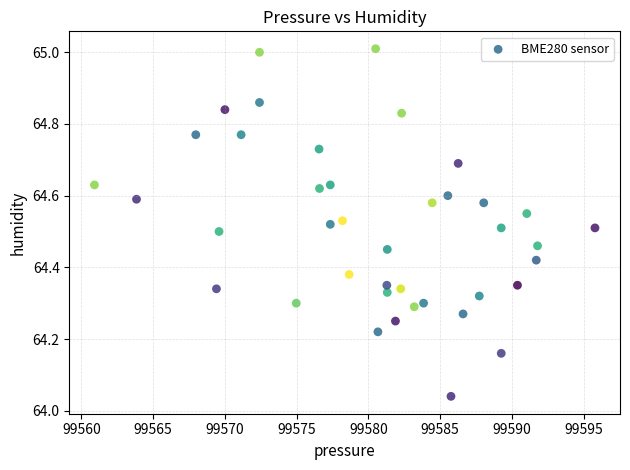

What is the range of Y values (max minus min)?

1.0